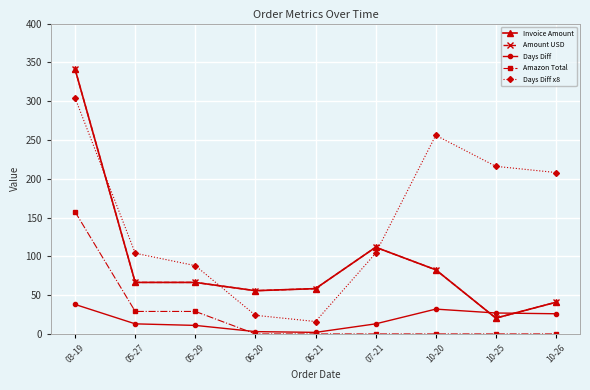

Between 03-19 and 05-29, which series saw the biggest shift?

Invoice Amount